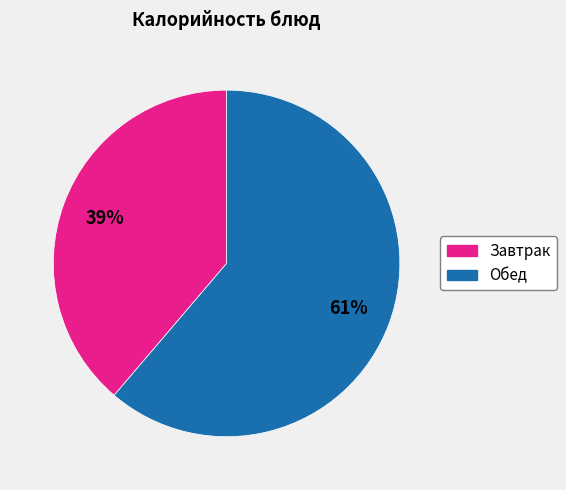

Does any single category account for the majority?

Yes